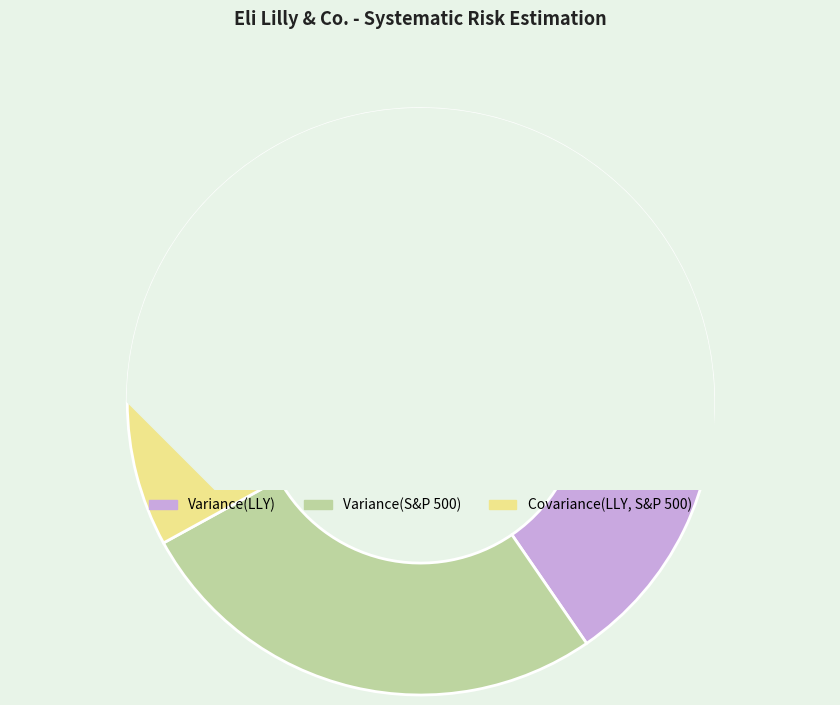

Rank the categories by value from highest to lowest.

Variance(LLY), Variance(S&P 500), Covariance(LLY, S&P 500)